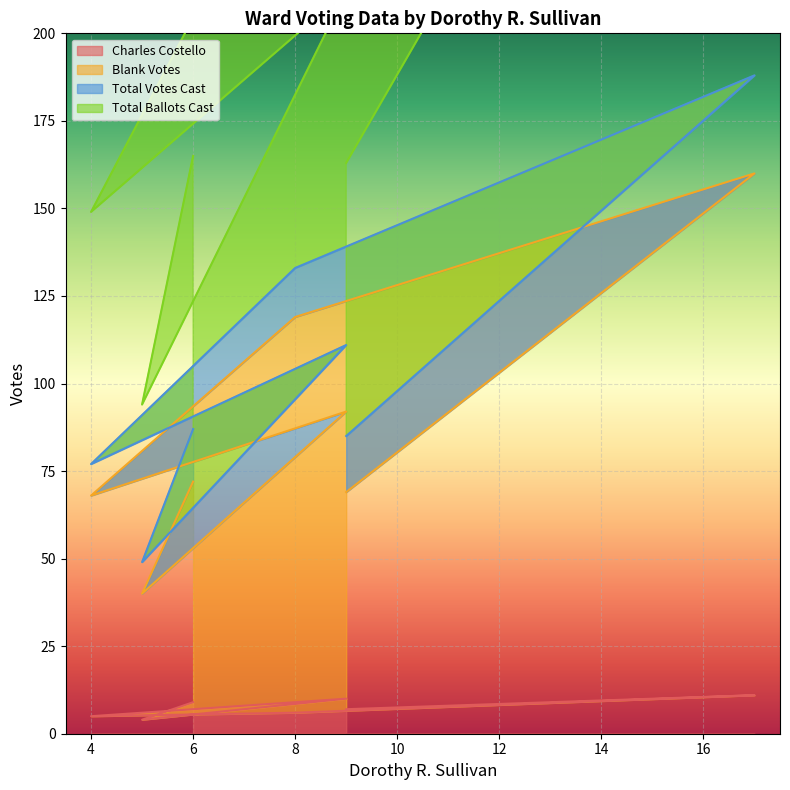

What value does the Blank Votes series have at 4?

68